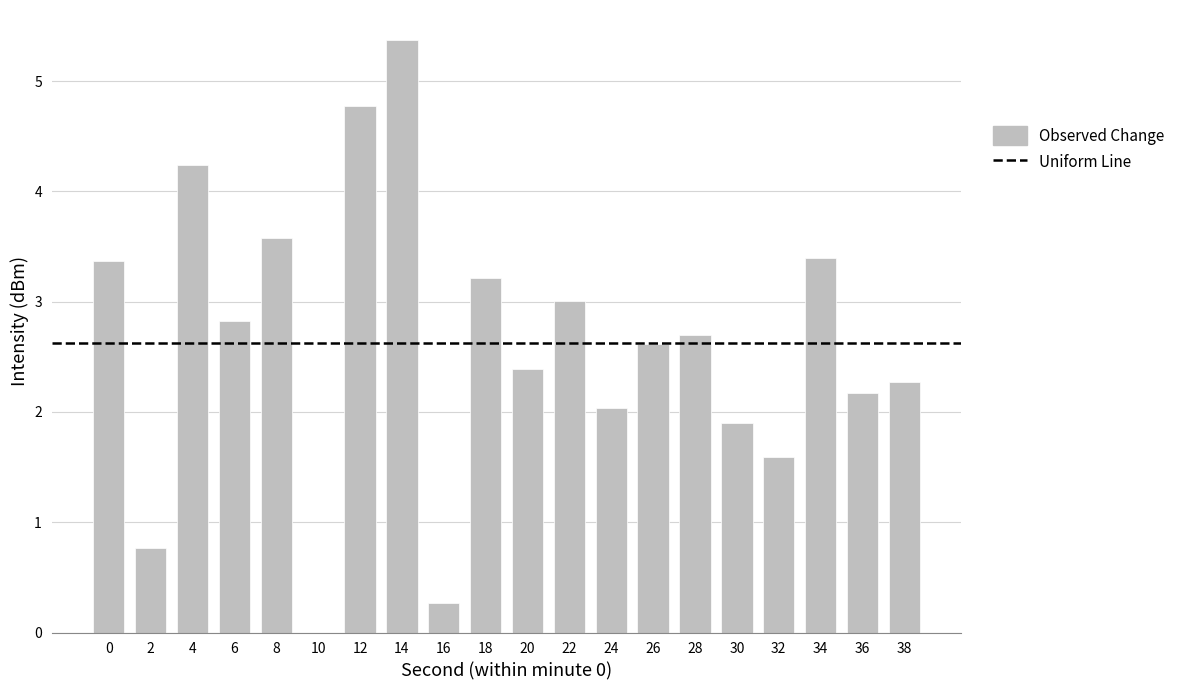

How many positive values are there?

19